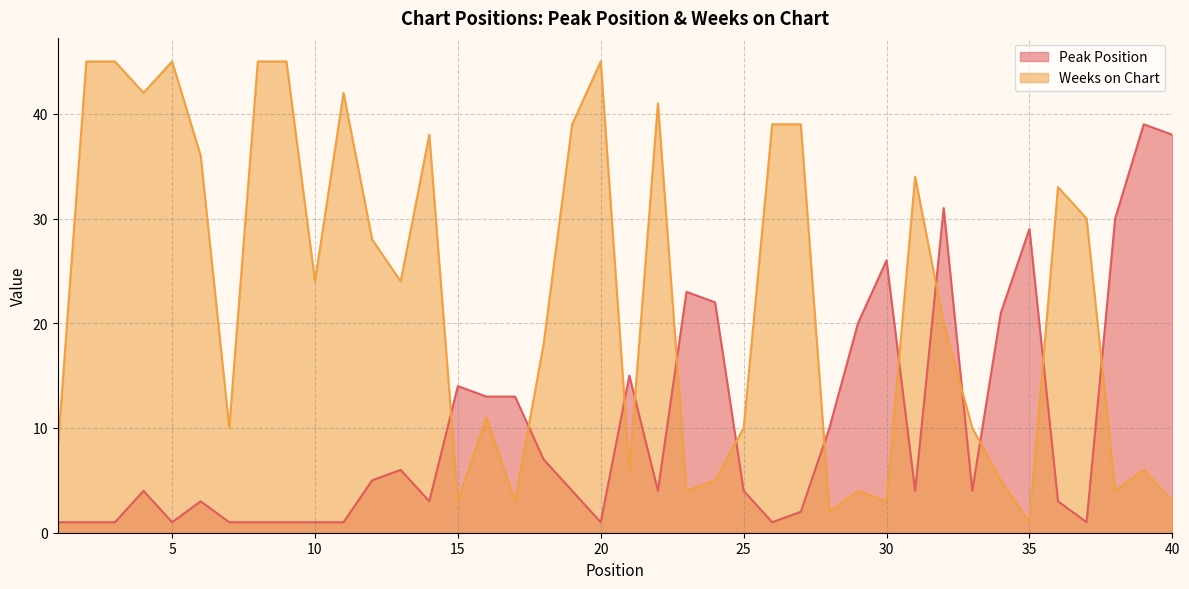

What is the difference between the Weeks on Chart values at 3 and 31?

11